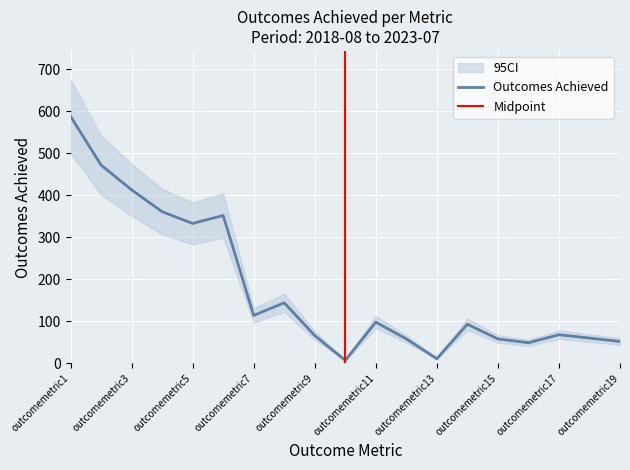

The chart shows a value of 43 at outcomemetric14. True or false?

False